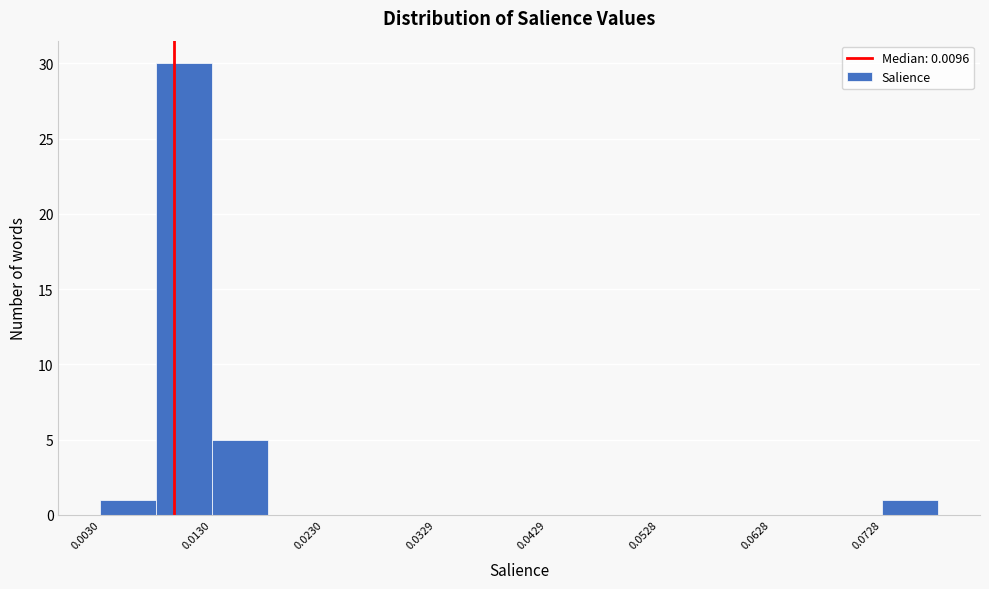

Which range on the x-axis has the tallest bar?

0.008 to 0.013